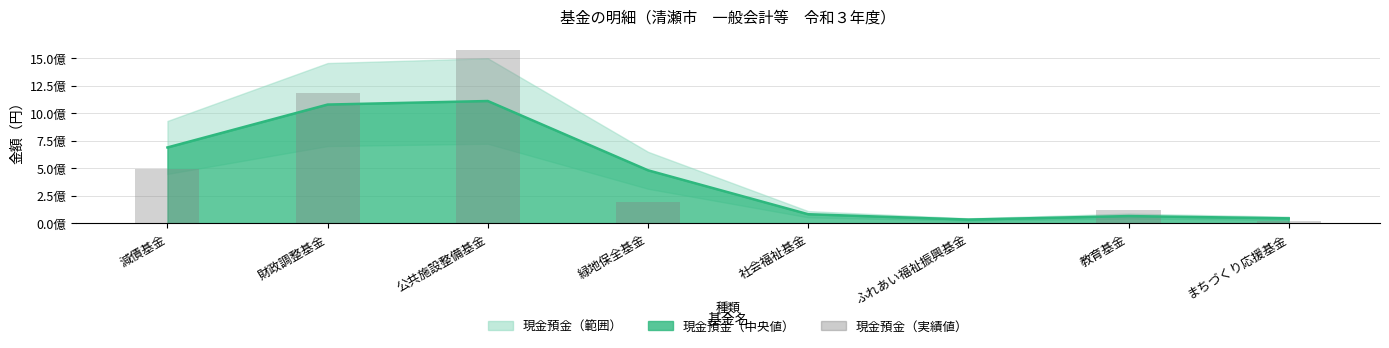

Reading right to left, list all the values displayed in this chart.

まちづくり応援基金=19107000	教育基金=118603000	ふれあい福祉振興基金=0	社会福祉基金=0	緑地保全基金=189744000	公共施設整備基金=1572841000	財政調整基金=1184494000	減債基金=489325000